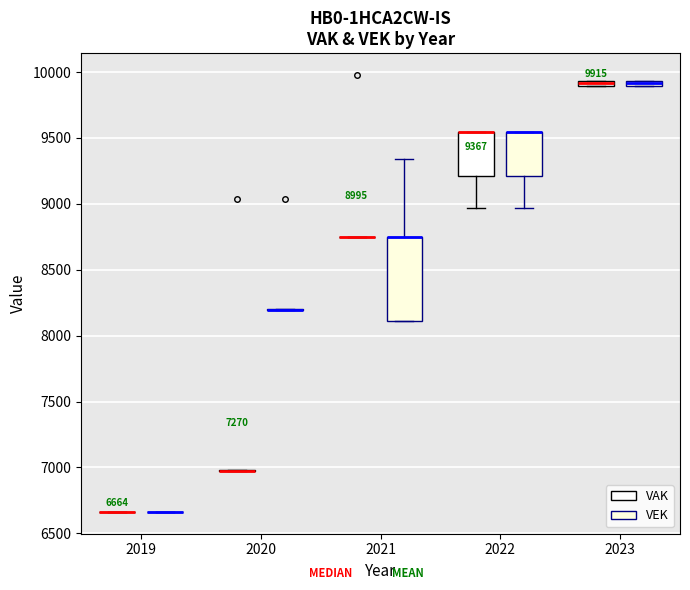

Which box is the tallest, from its lower edge to its upper edge?

2021 (VEK)